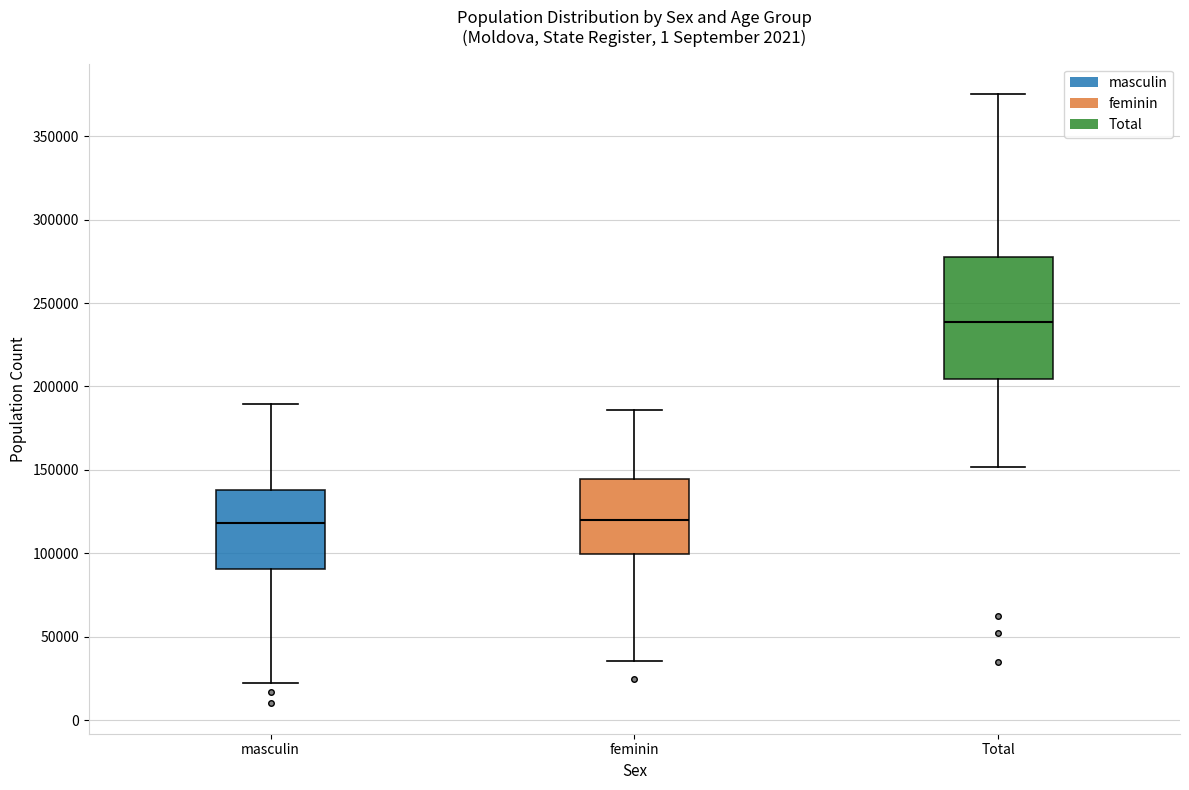

Where is the lower edge of the box for Total on the y-axis? The values are not printed on the chart, so give them approximately, as read against the axis.

205000